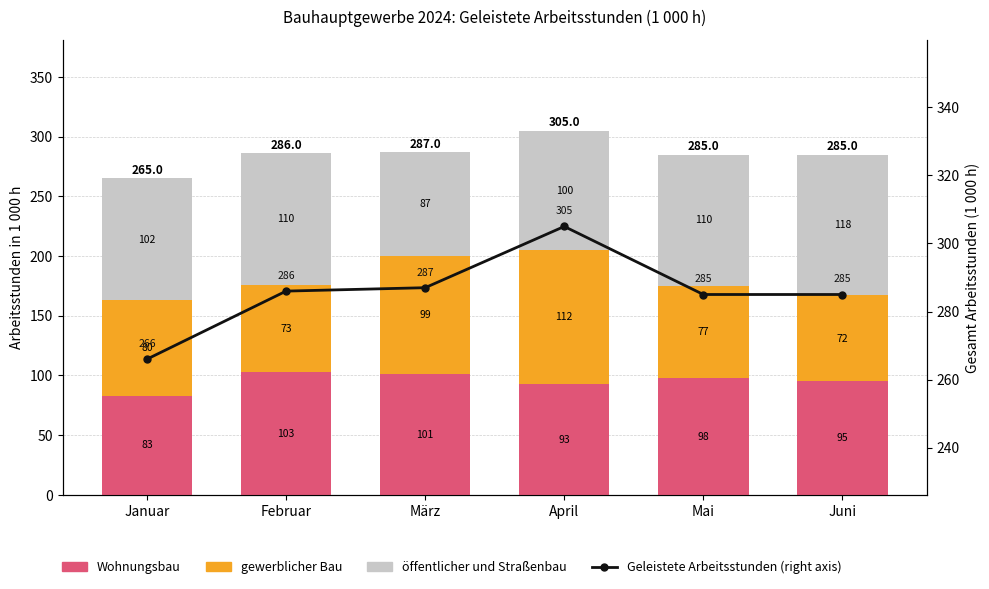

Rank the categories by Geleistete Arbeitsstunden (right axis) value from lowest to highest.

Januar, Mai, Juni, Februar, März, April